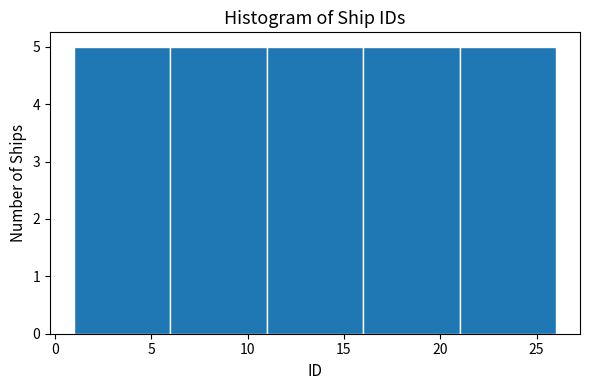

Reading left to right, list every bar in this chart as the range it spans on the x-axis followed by its height. The values are not printed on the chart, so give them approximately, as read against the axis.

1 to 6: 5
6 to 11: 5
11 to 16: 5
16 to 21: 5
21 to 26: 5